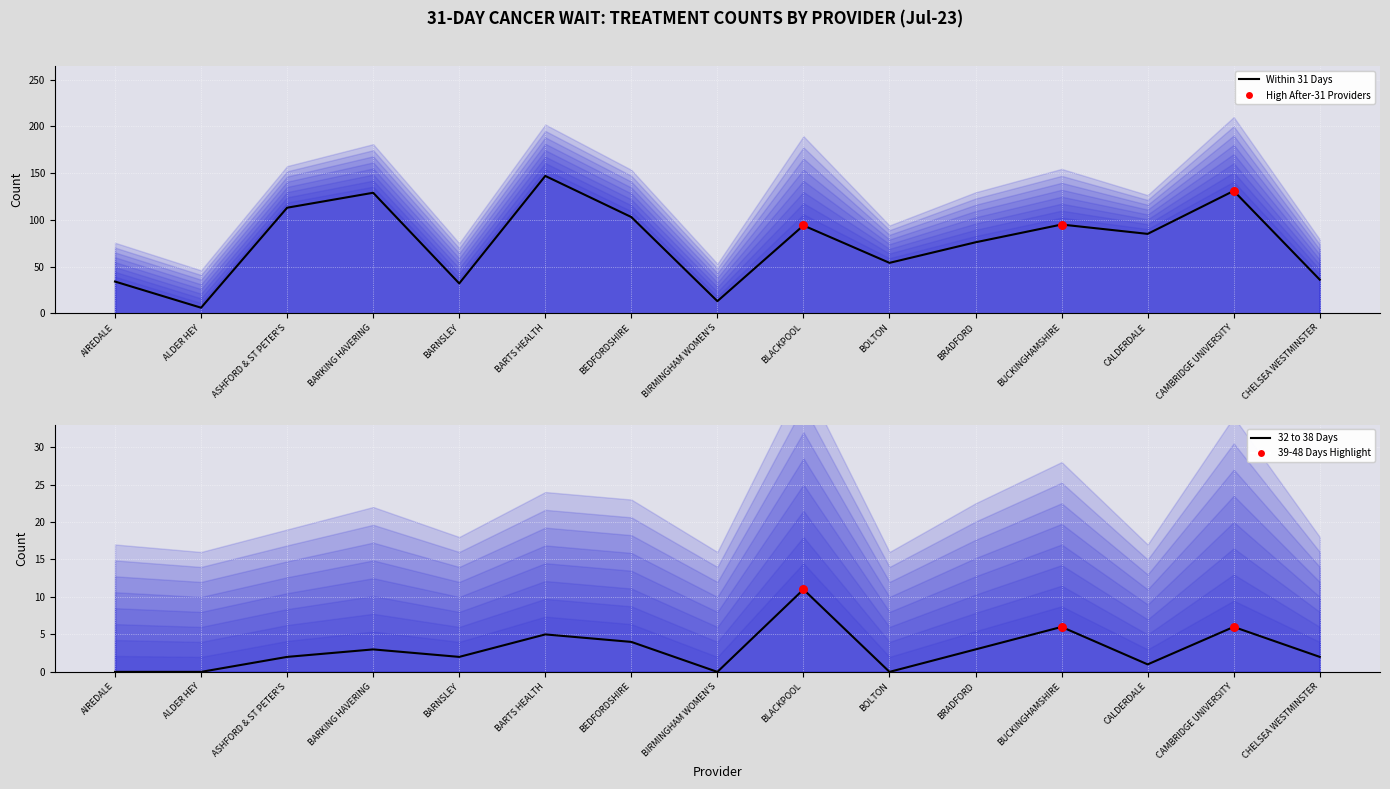

What is the total value across all series at BARTS HEALTH?

167